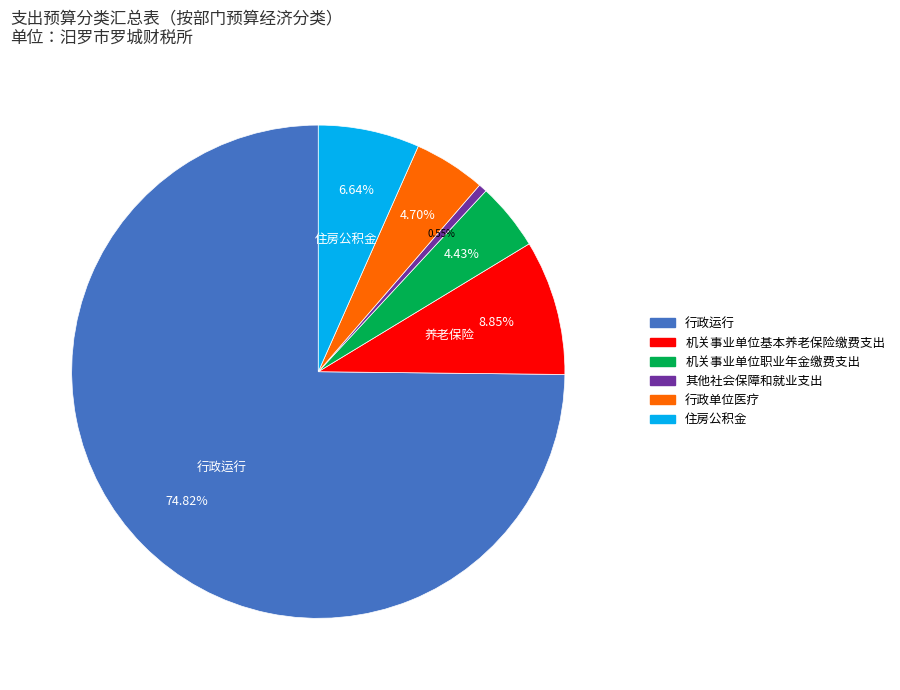

Combined, what portion of the pie is 机关事业单位基本养老保险缴费支出 and 行政运行?

83.7%